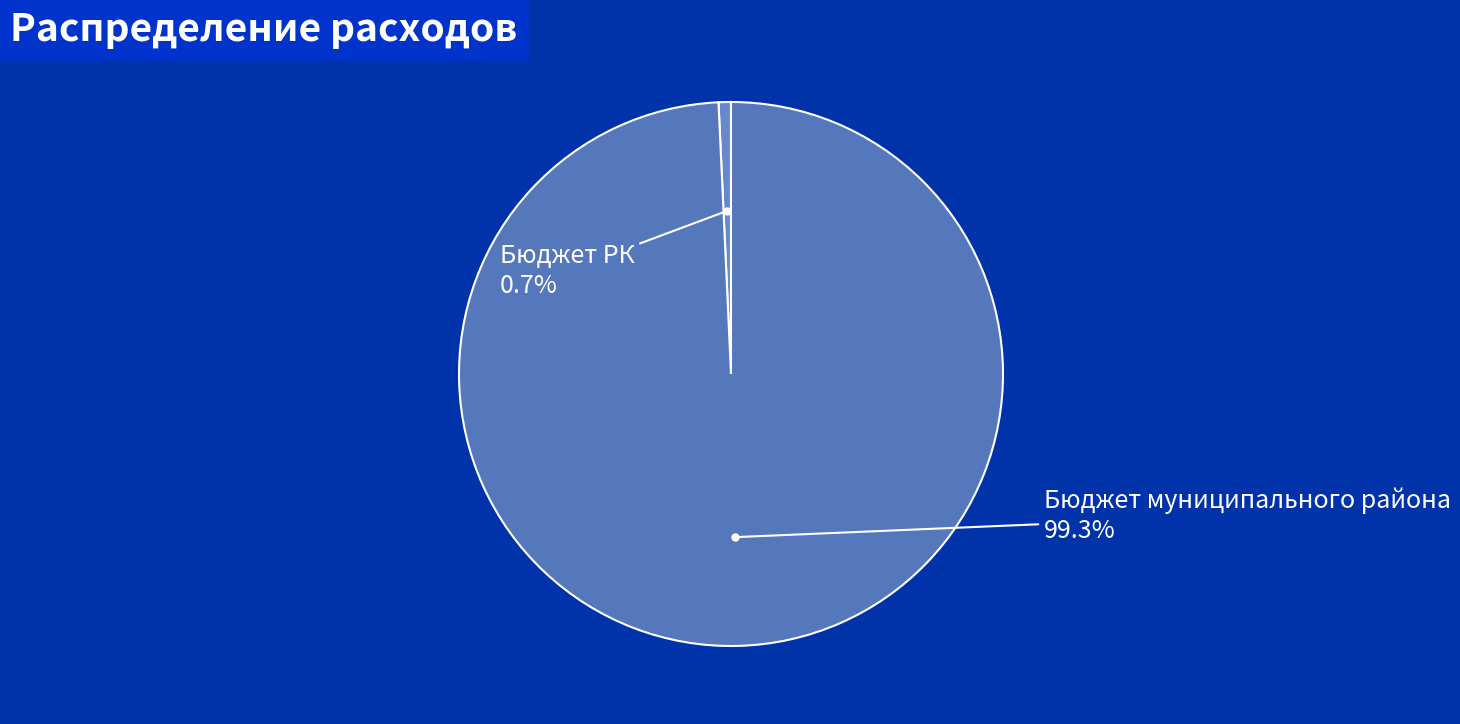

What is the largest slice in the pie chart?

Бюджет муниципального района